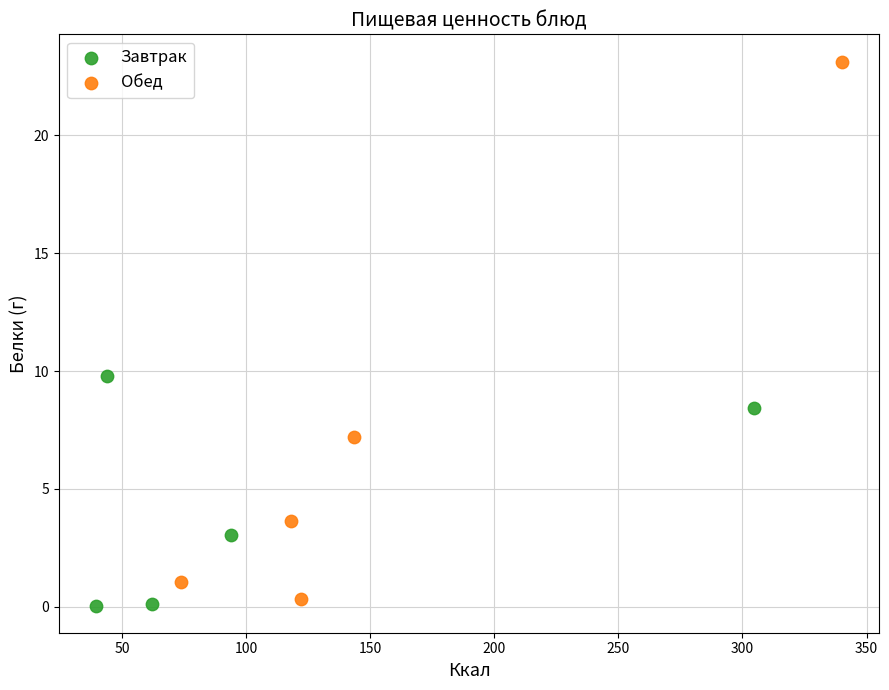

Which series reaches the maximum Y coordinate?

Обед